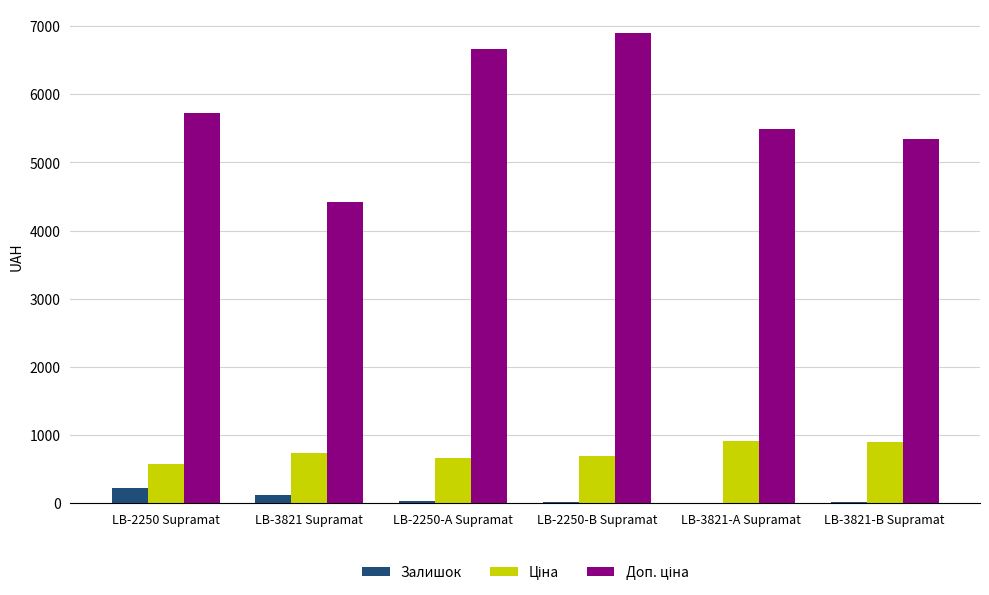

What is the total value across all series at LB-2250 Supramat?

6511.6